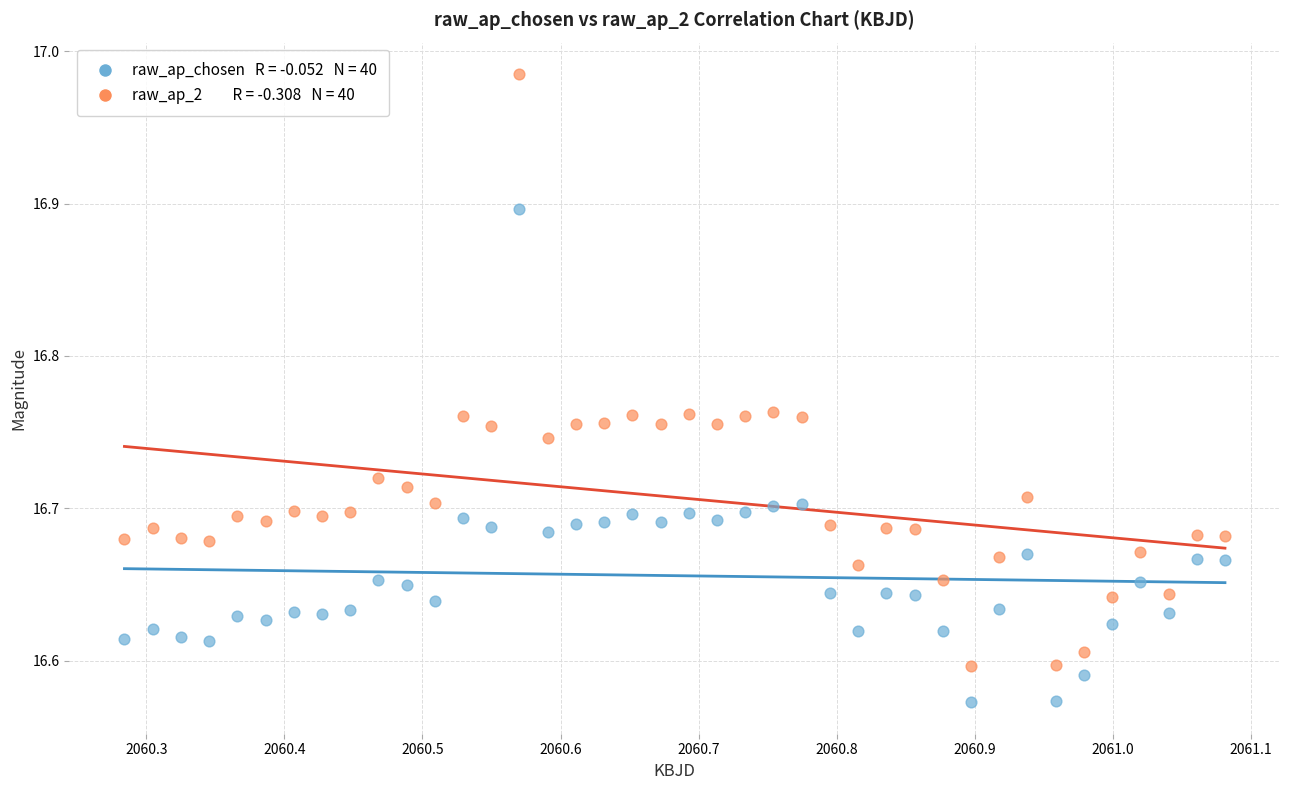

Across all data points, what is the range of X values (max minus min)?

0.8